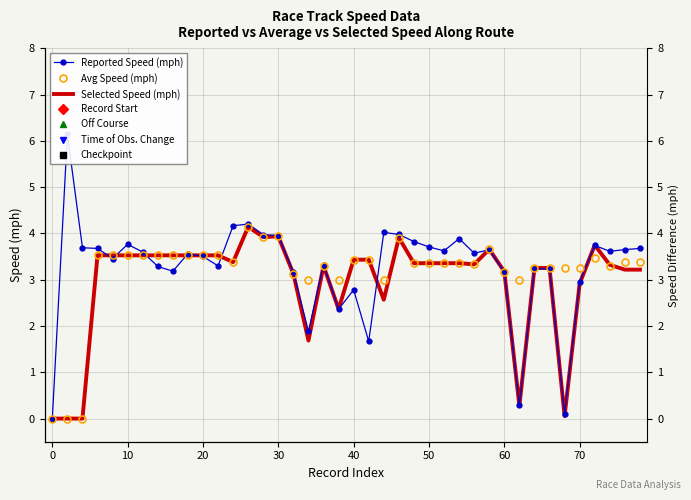

What is the difference between the maximum and minimum values in the Avg Speed (mph) series?

4.1